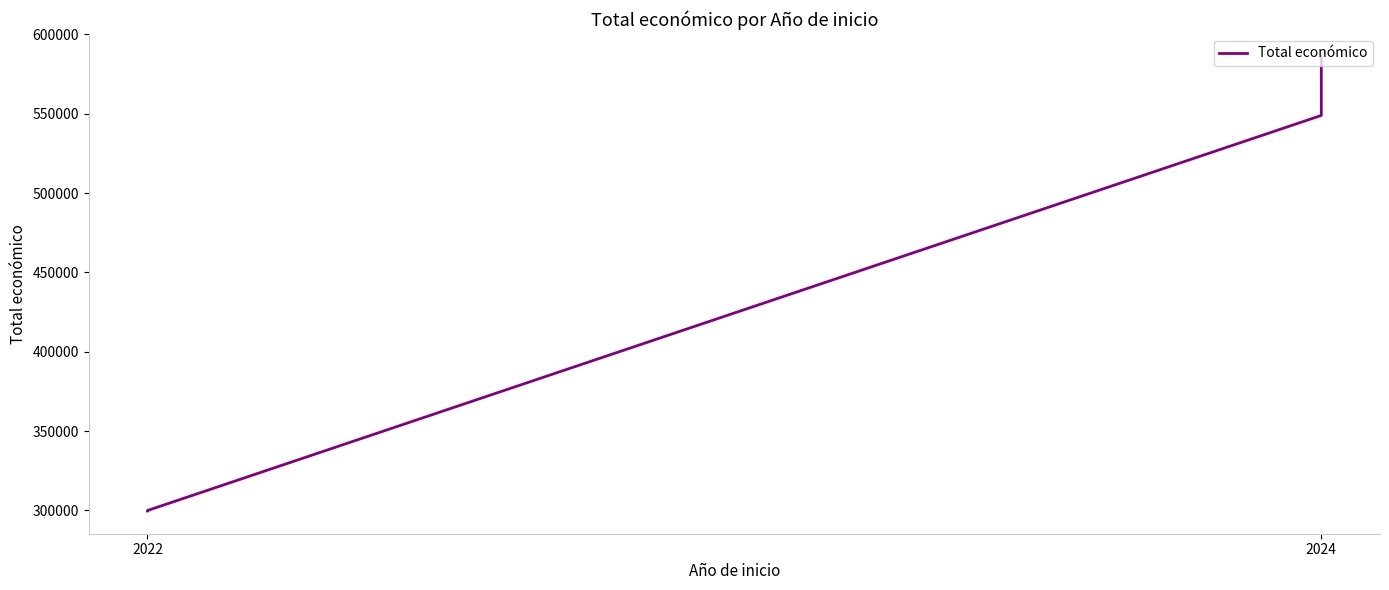

How many categories are shown in the chart?

4